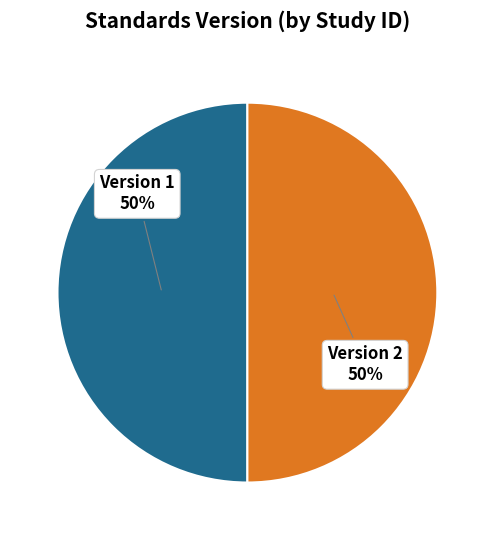

To the nearest percent, what is the average slice percentage?

50%